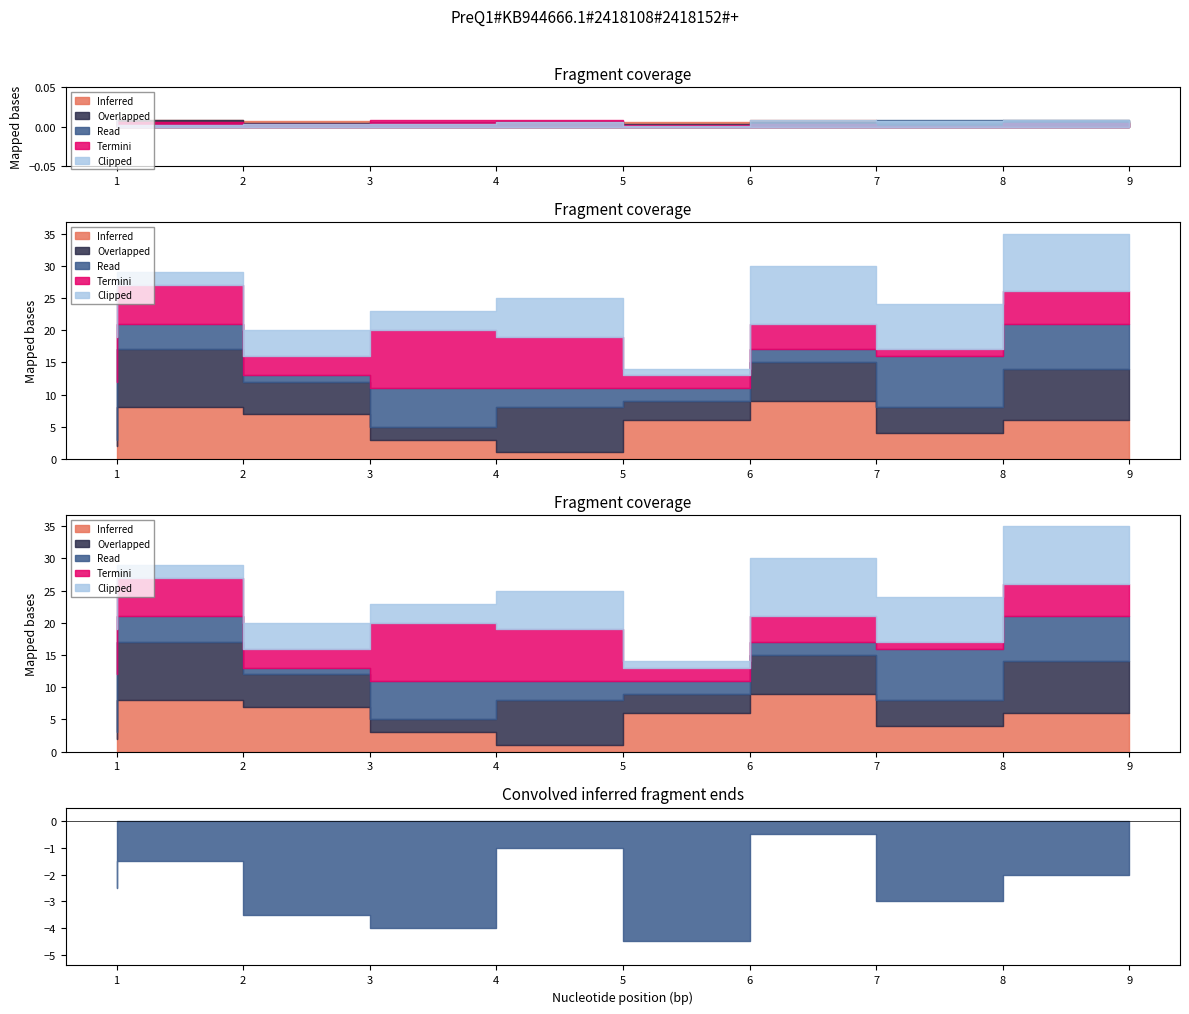

At which category is the sum across all series the highest?

9